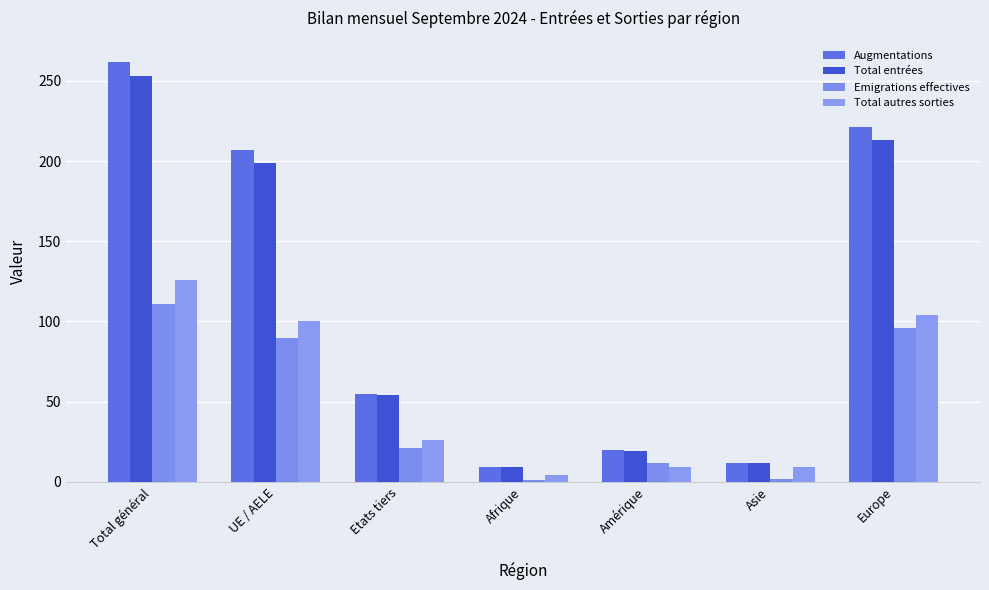

Rank the series at Asie from lowest to highest value.

Emigrations effectives, Total autres sorties, Augmentations, Total entrées